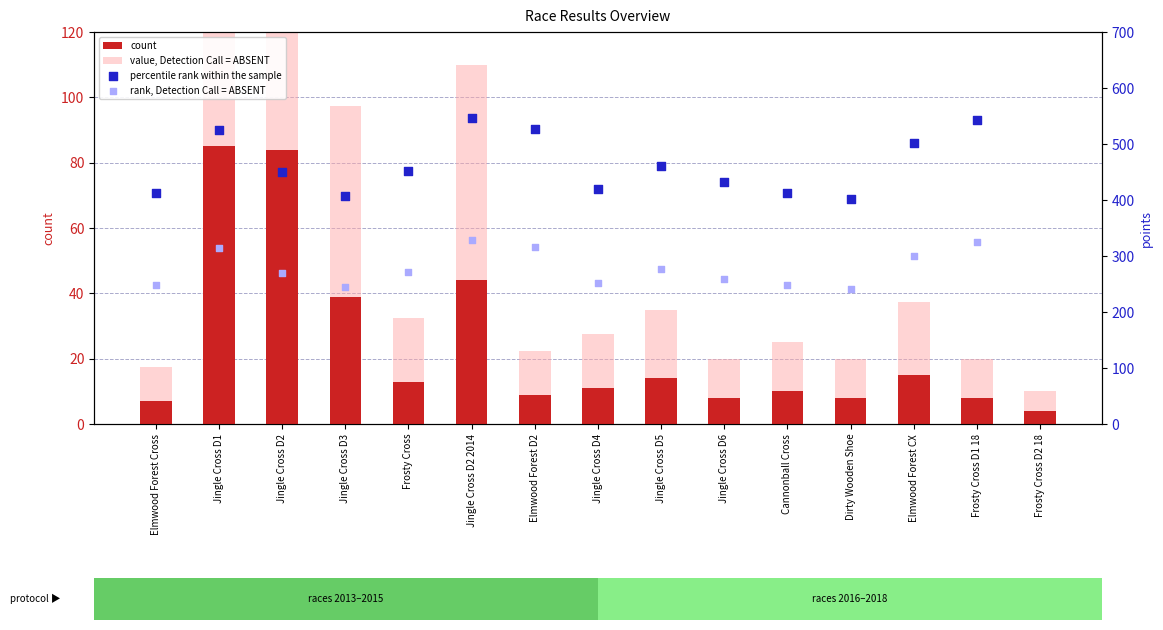

Which series reaches the maximum Y coordinate?

percentile rank within the sample